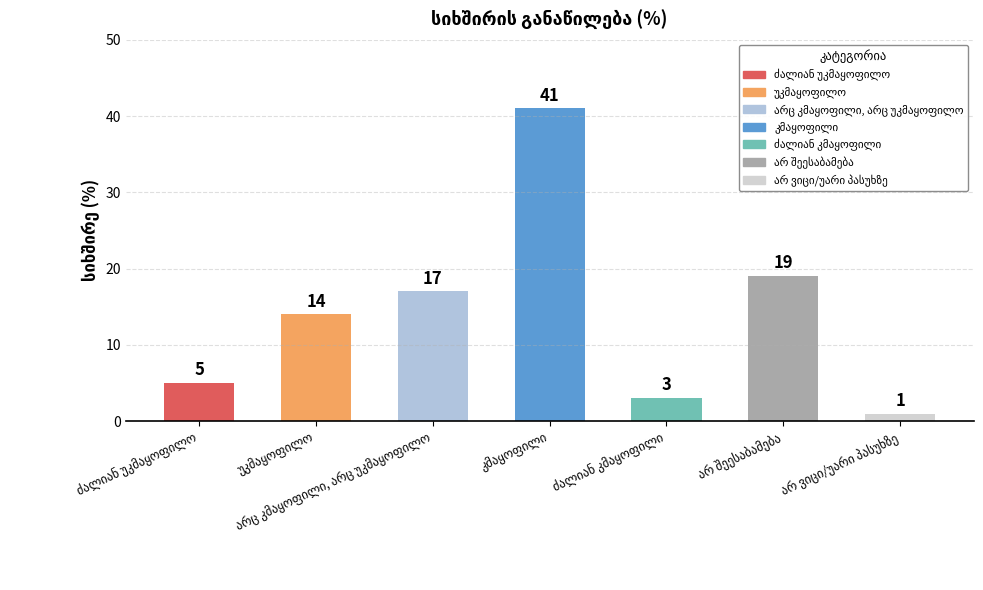

What is the value of the 4th bar from the left?

41